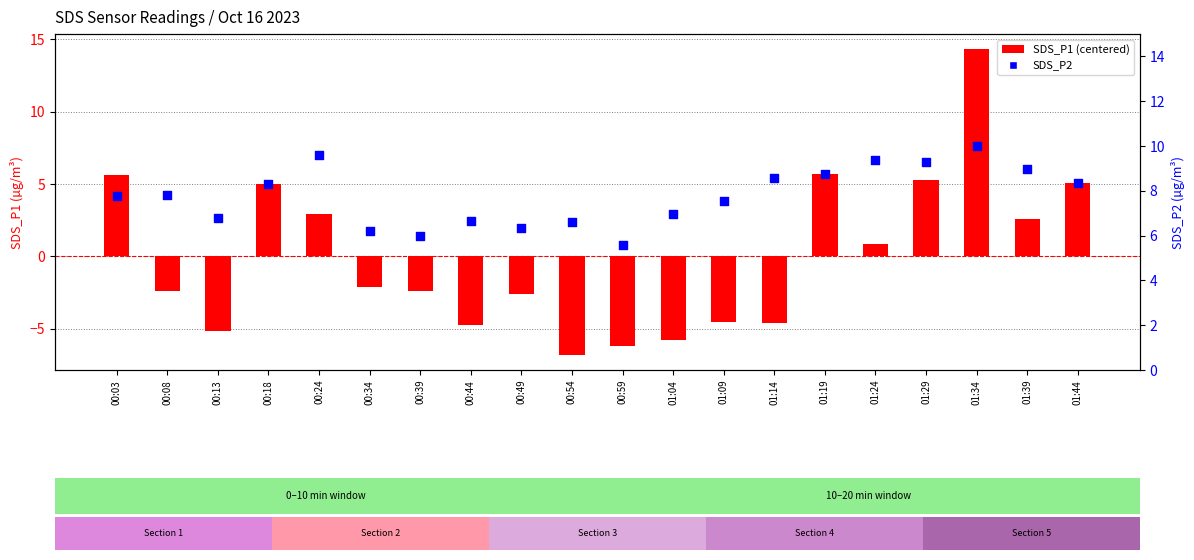

Which series reaches the minimum Y coordinate?

SDS_P1 (centered)